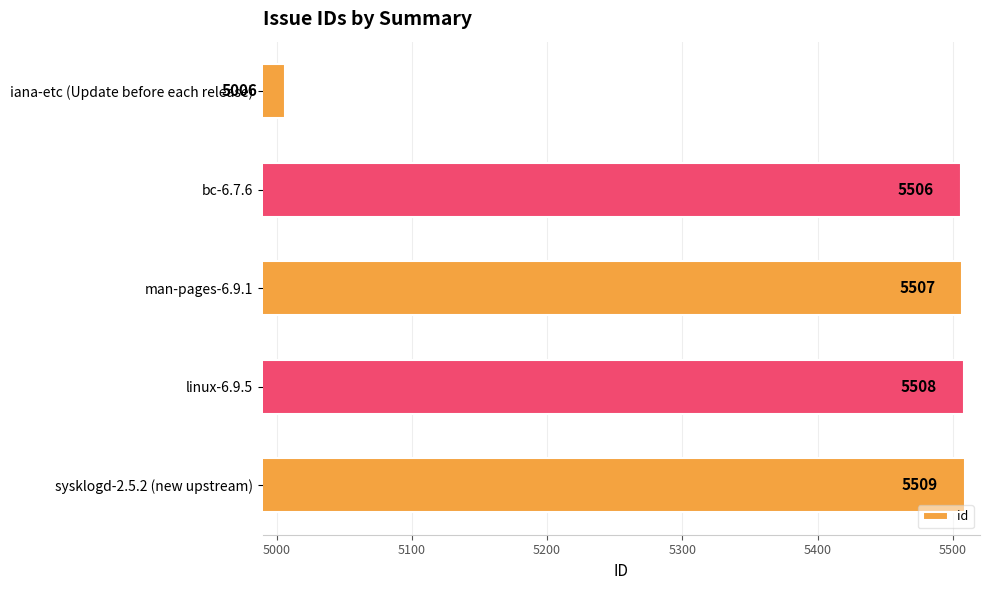

Reading top to bottom, what are all the values shown in this chart?

5006	5506	5507	5508	5509